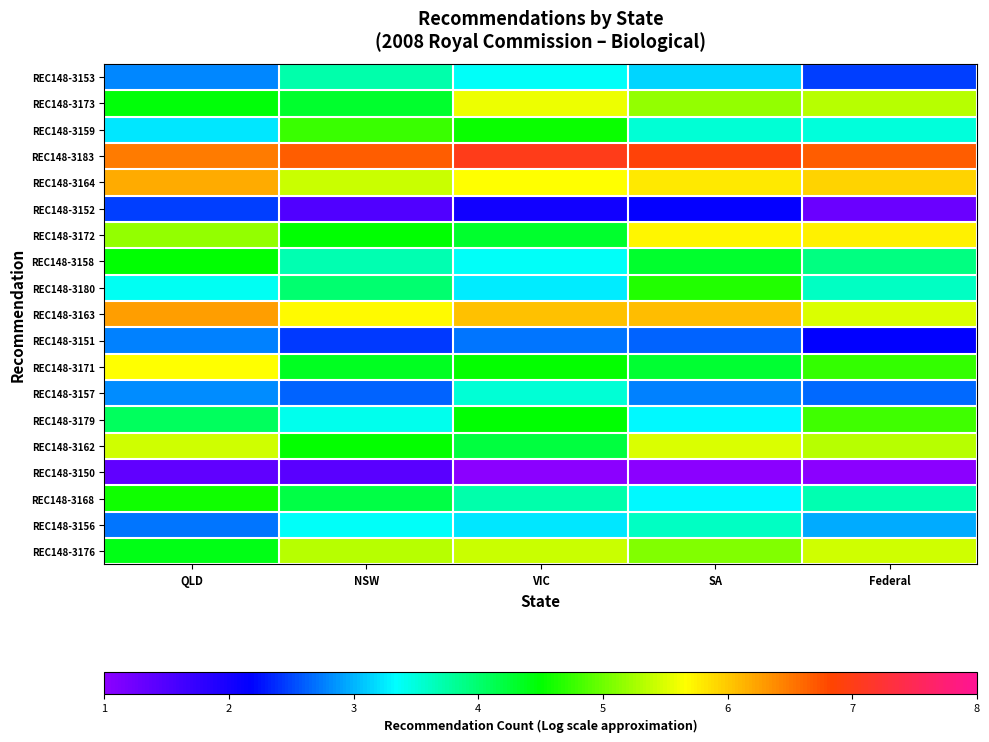

Count the number of categories in the chart.

5